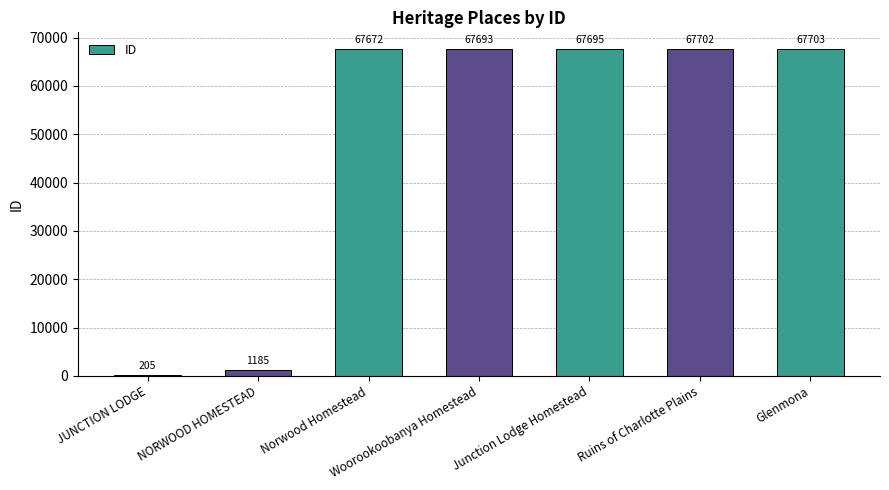

What is the approximate value at Norwood Homestead, to the nearest 10?

67670